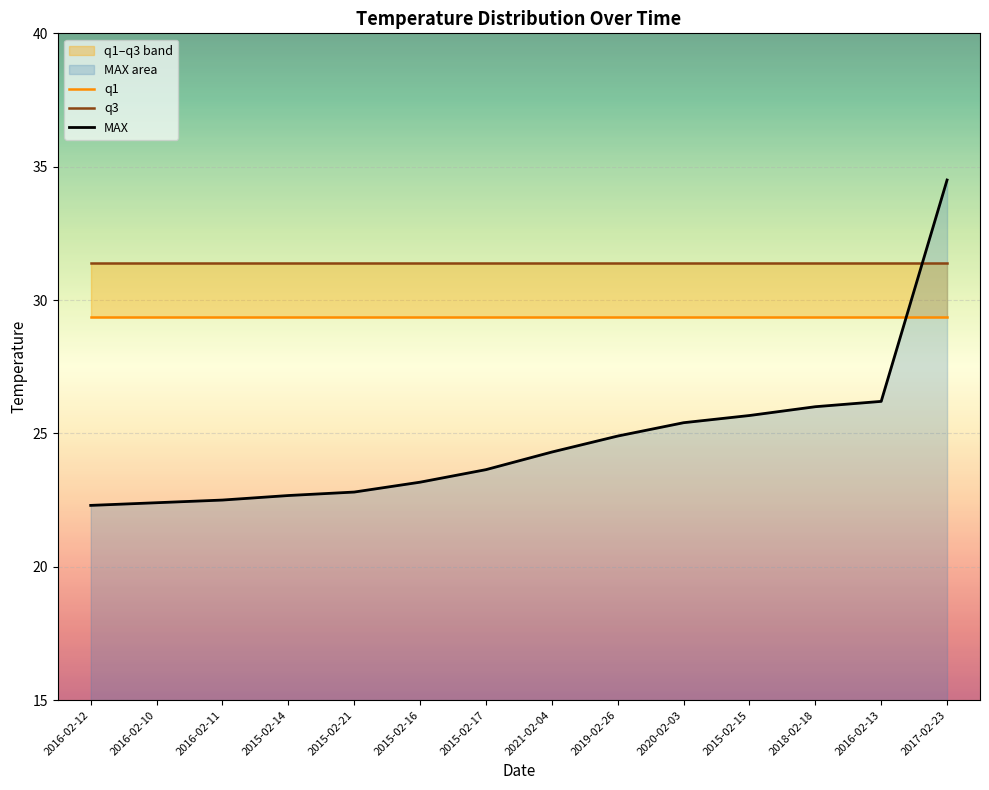

What is the label of the 10th point from the left?

2020-02-03